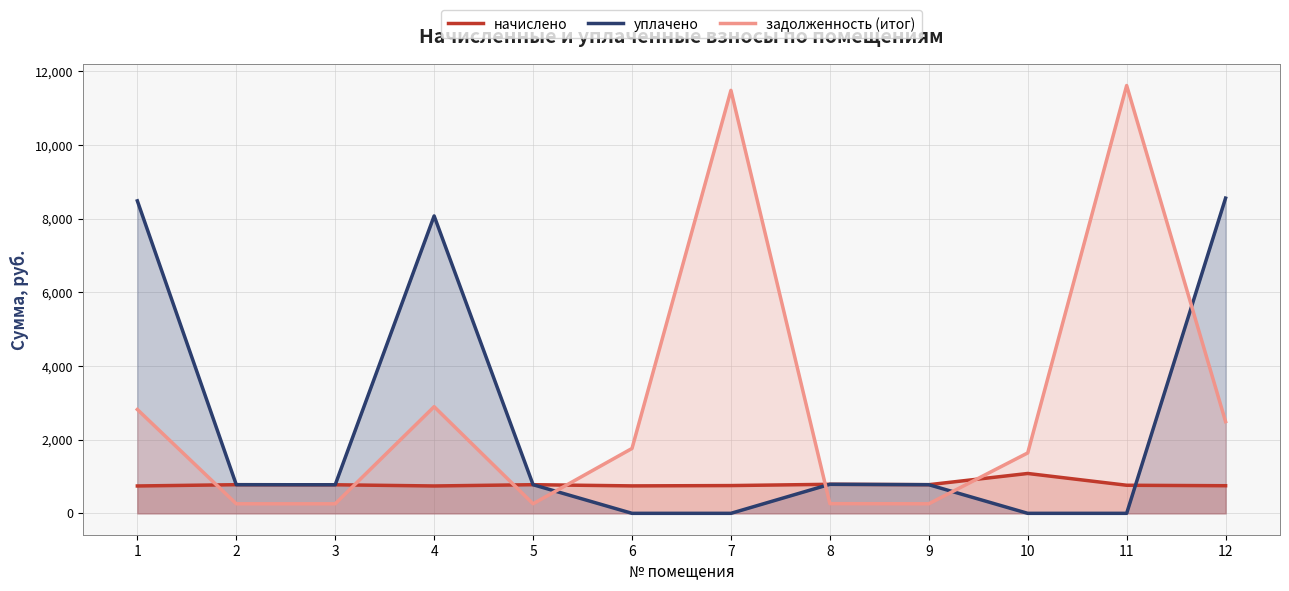

The задолженность (итог) series shows 3158.2 at 6. True or false?

False